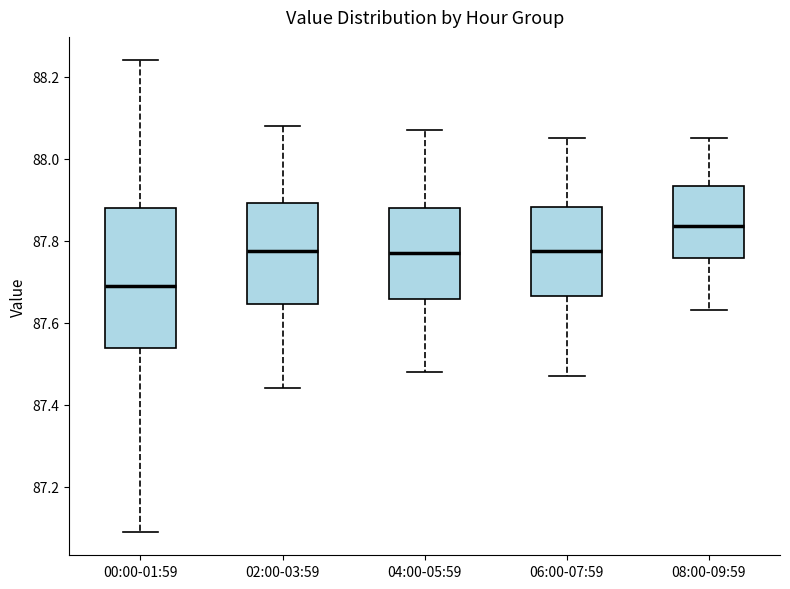

Comparing the boxes themselves (not the whiskers), which one is the tallest?

00:00-01:59